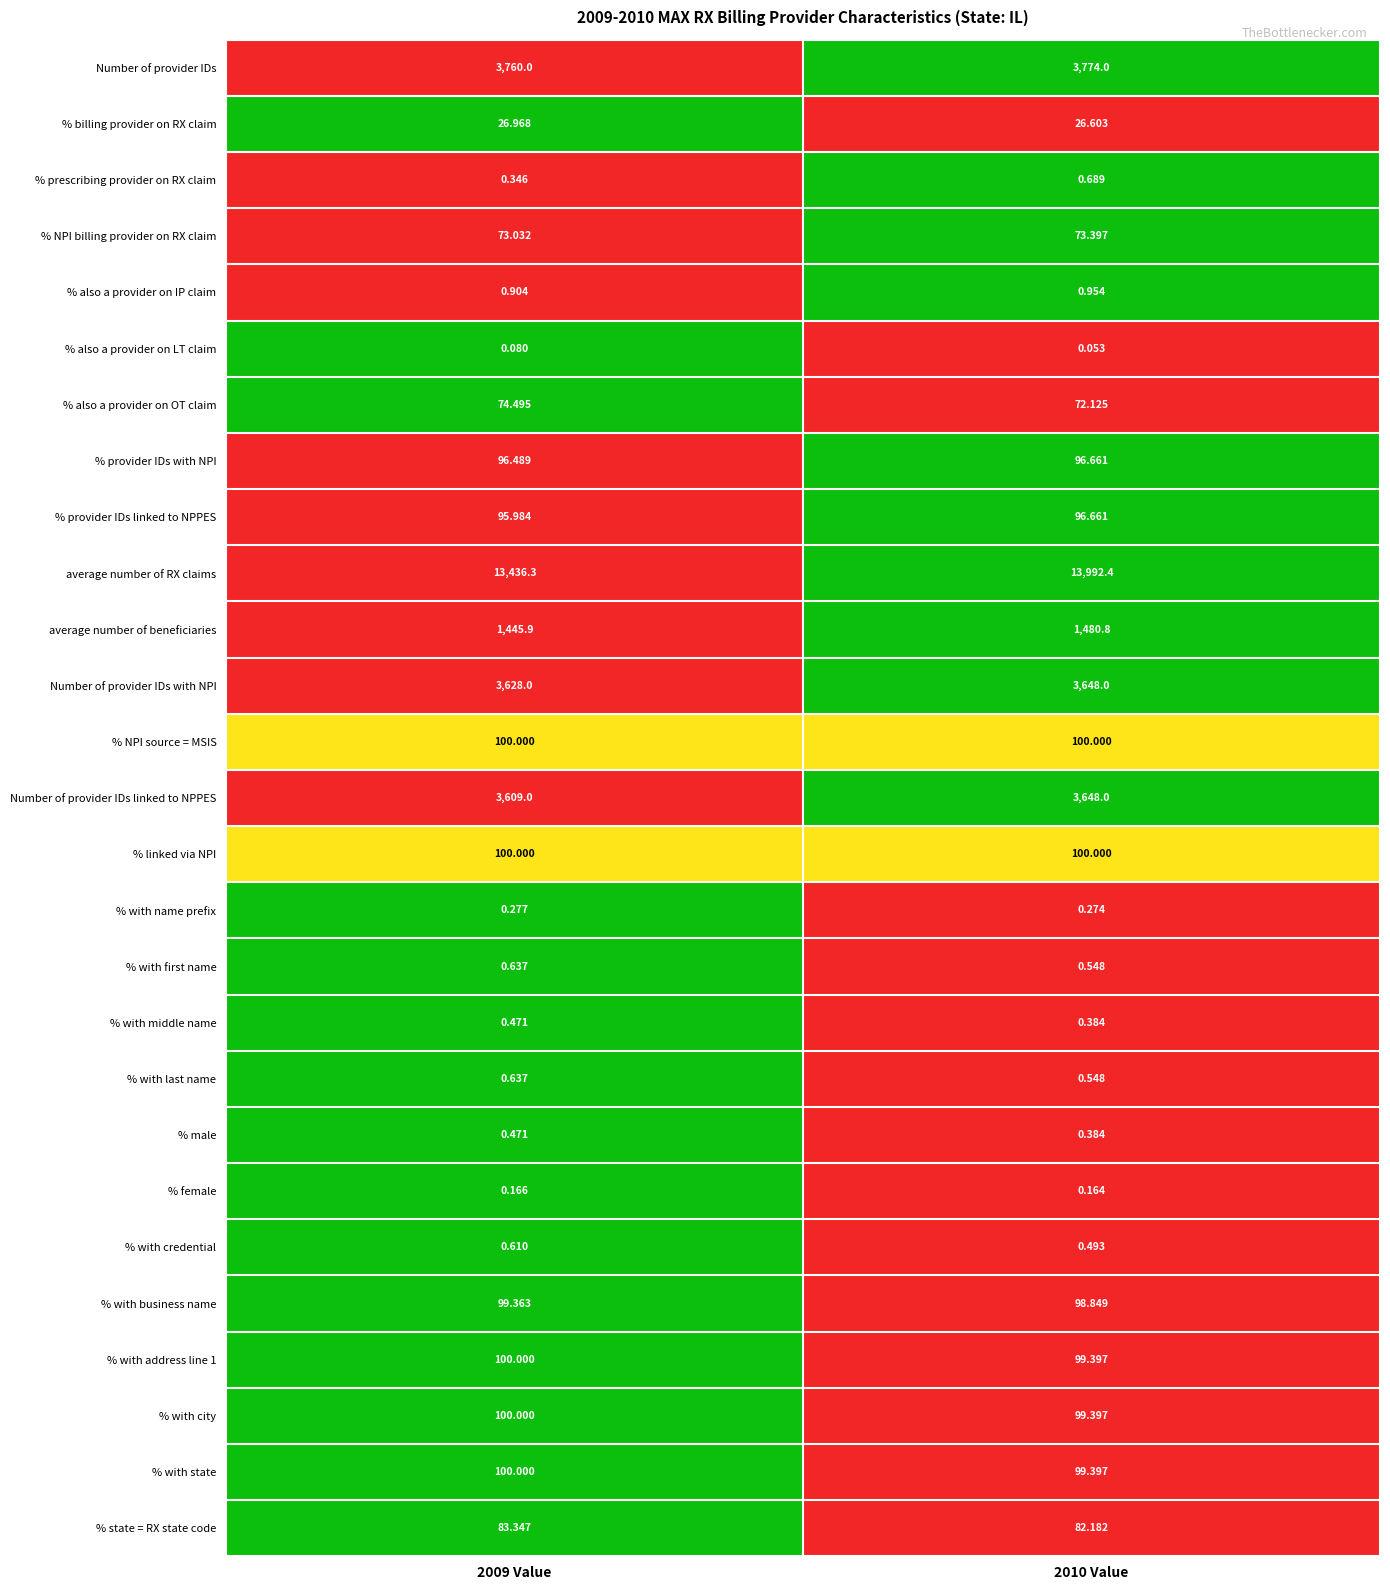

Between 2009 Value and 2010 Value, which series saw the biggest shift?

average number of RX claims